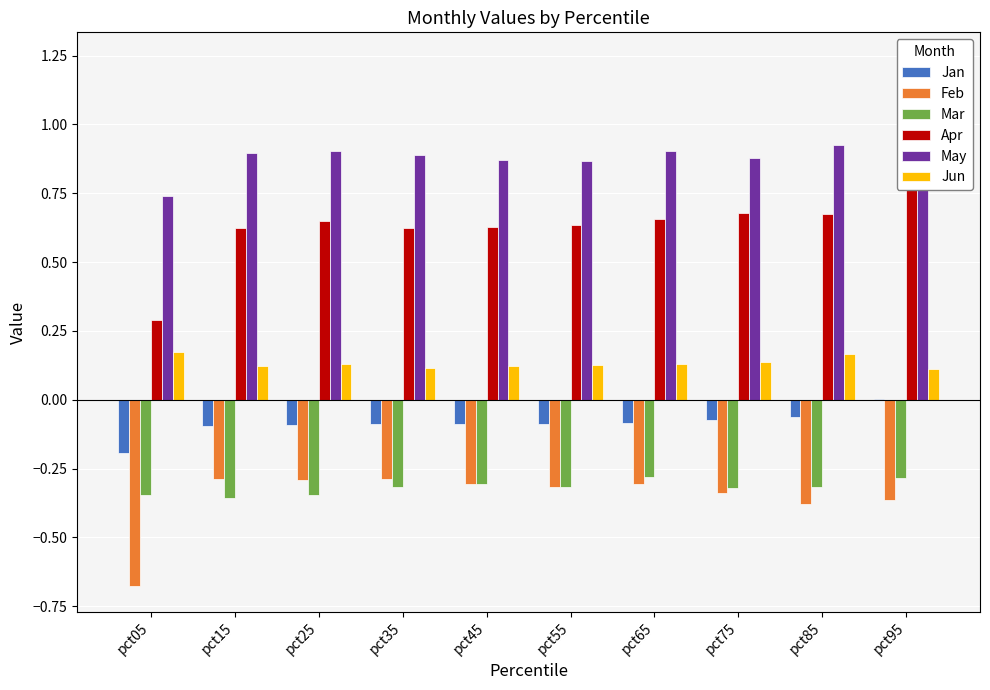

How many distinct data groups are displayed?

6